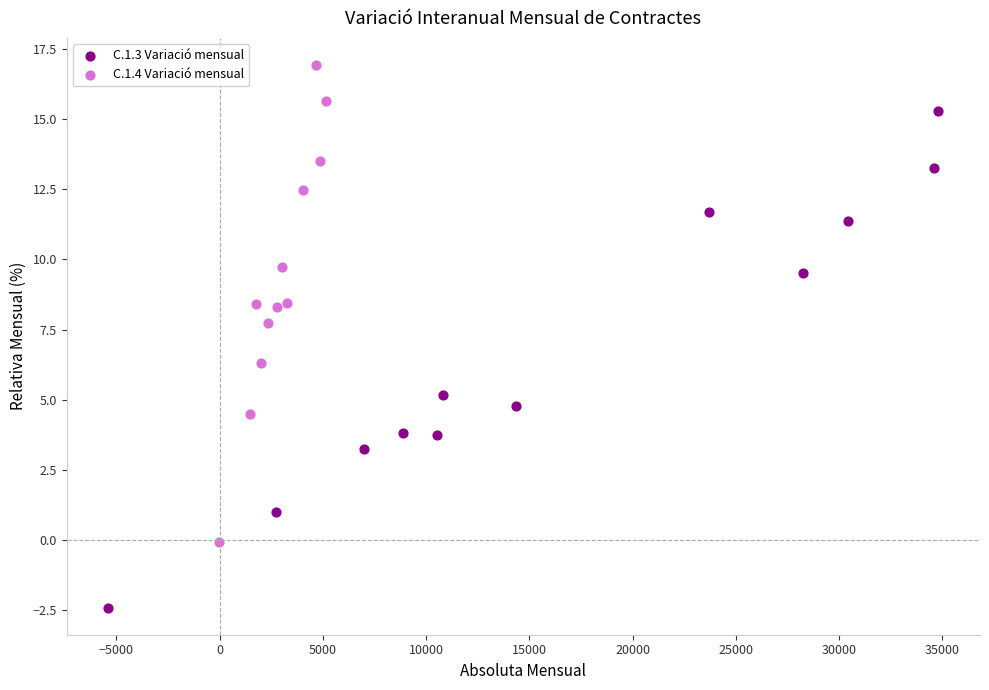

Which series reaches the minimum Y coordinate?

C.1.3 Variació mensual